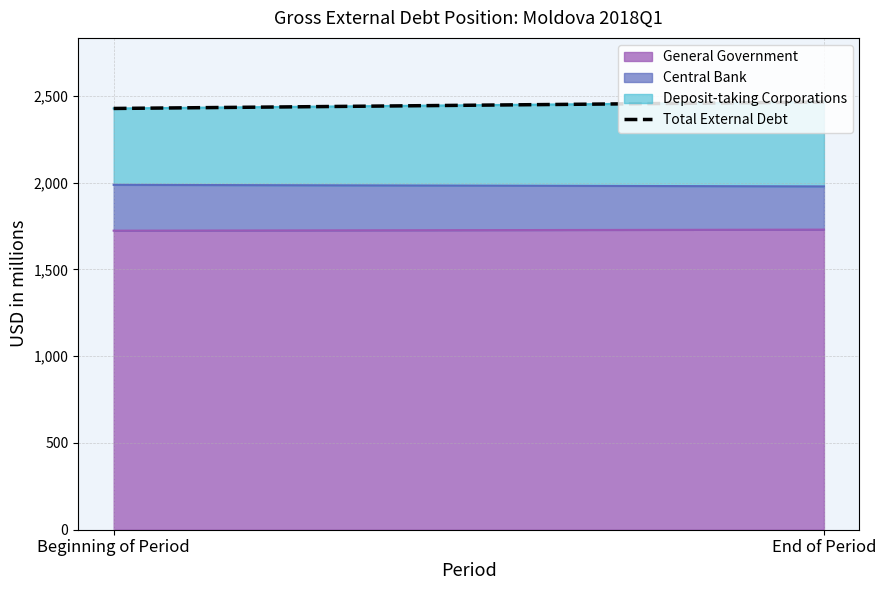

Which has a higher value, Beginning of Period or End of Period?

End of Period